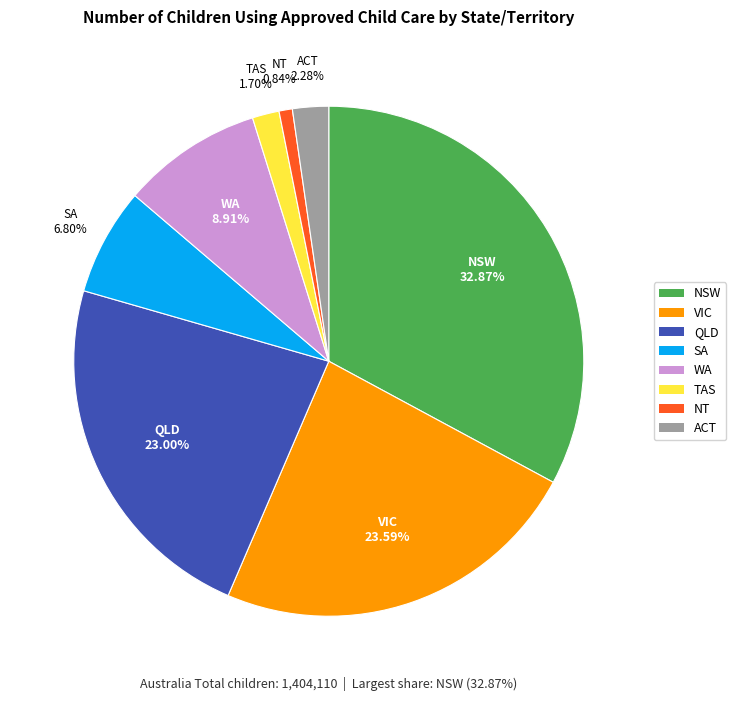

Is the sum of WA and NT greater than half?

No